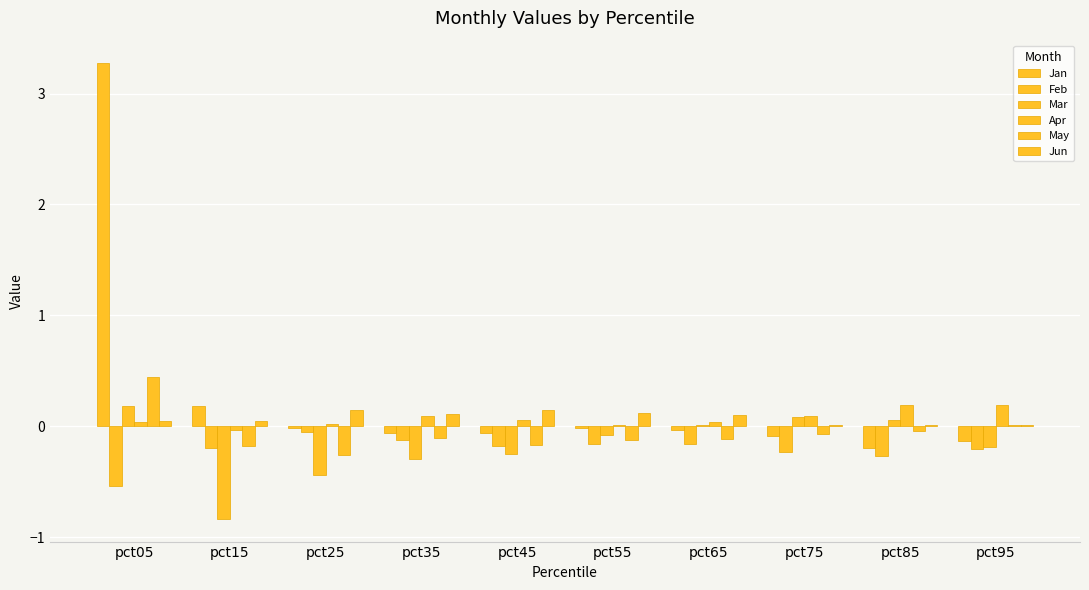

How many groups of bars are there?

10